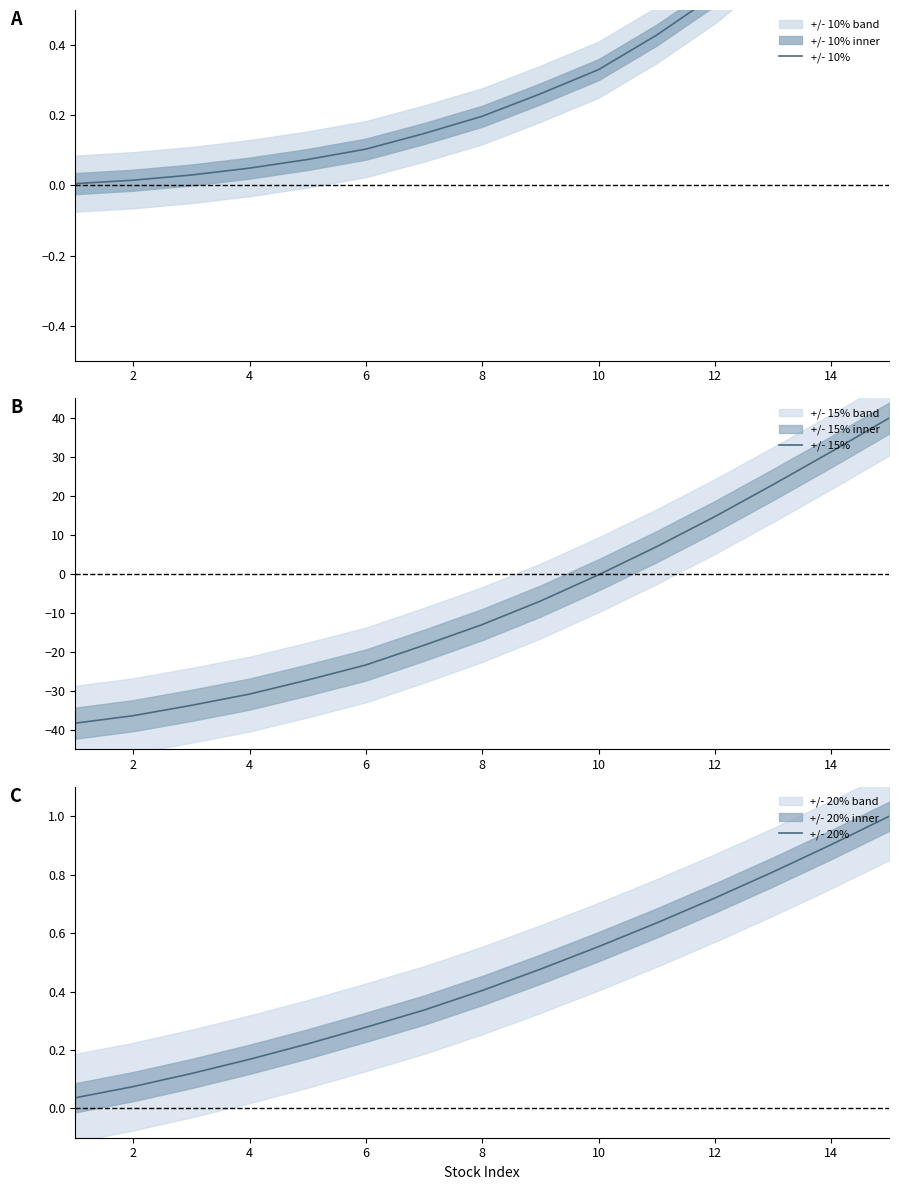

How many lines are shown in the chart?

3